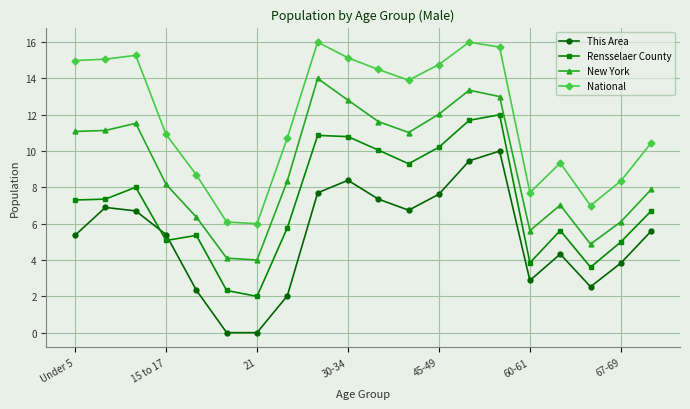

True or false: National and Rensselaer County intersect in this chart.

False